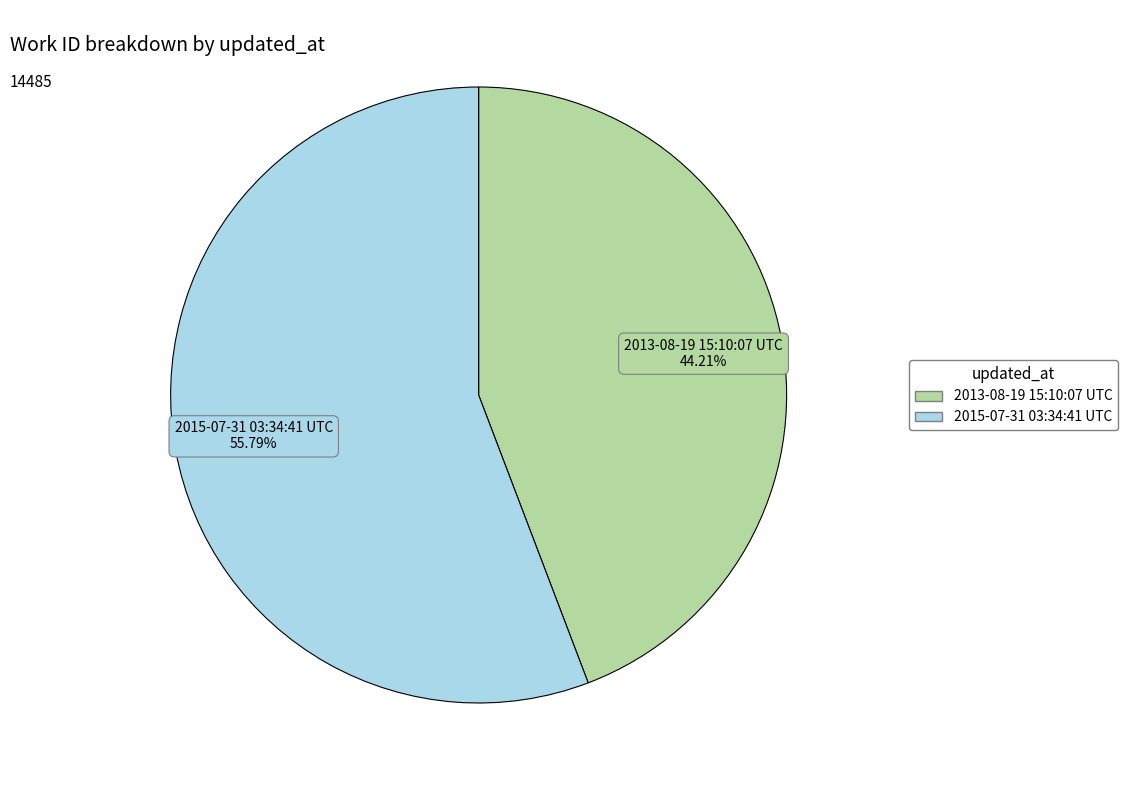

Does 2013-08-19 15:10:07 UTC account for over 50% of the chart?

No